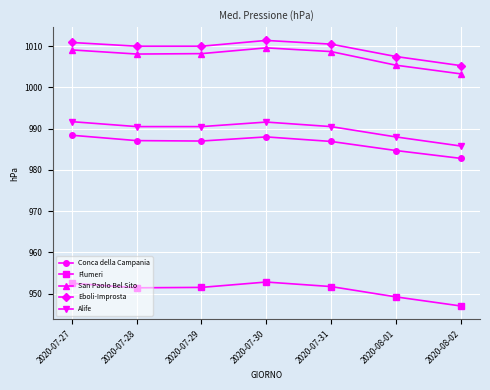

Read the Alife value at 2020-08-02.

985.8